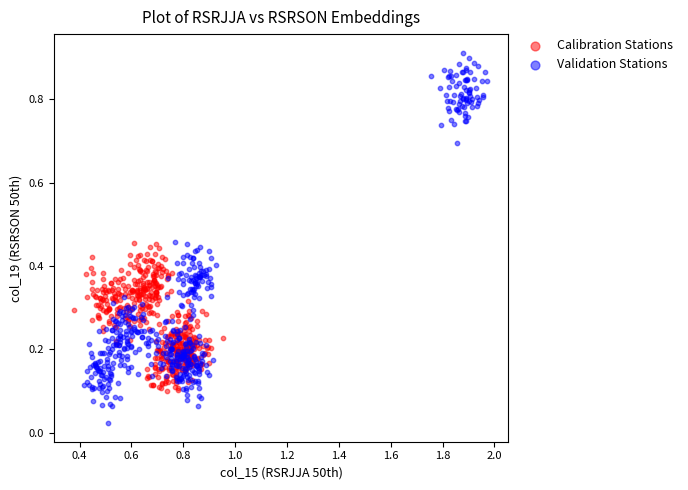

Which series contains the highest Y value?

Validation Stations